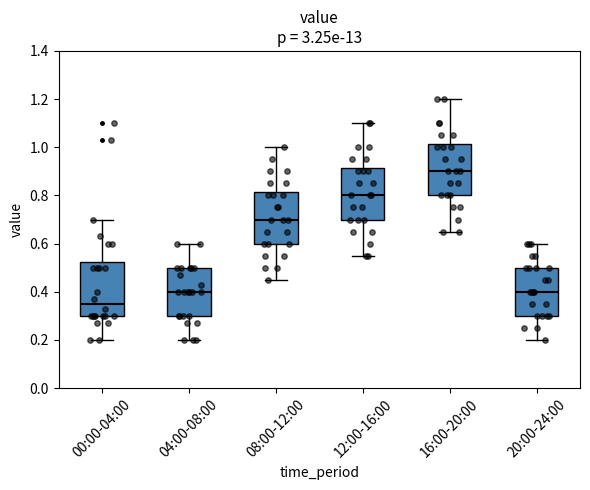

Where does the lower whisker of the box for 04:00-08:00 end on the y-axis? The values are not printed on the chart, so give them approximately, as read against the axis.

0.20